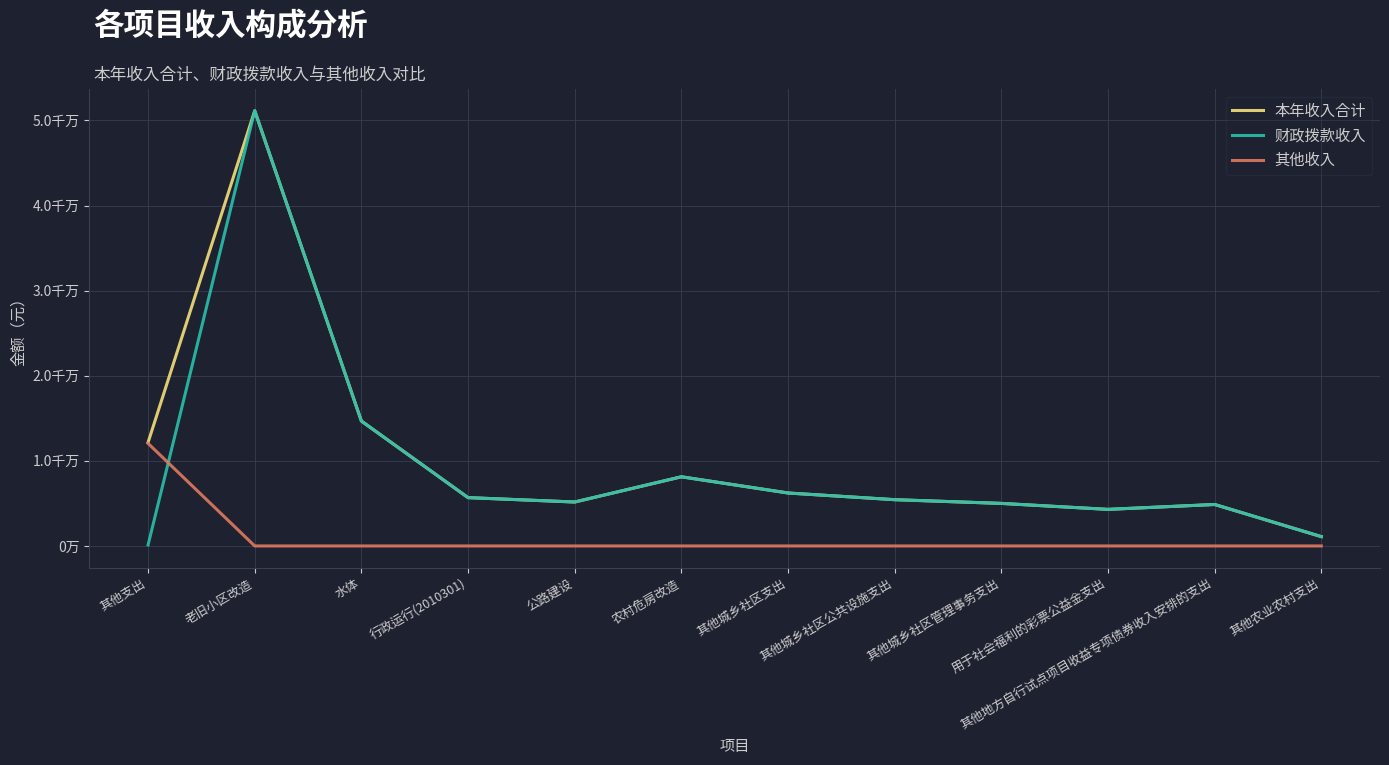

True or false: 其他收入 has a value of 4754105.7 at 其他城乡社区支出.

False